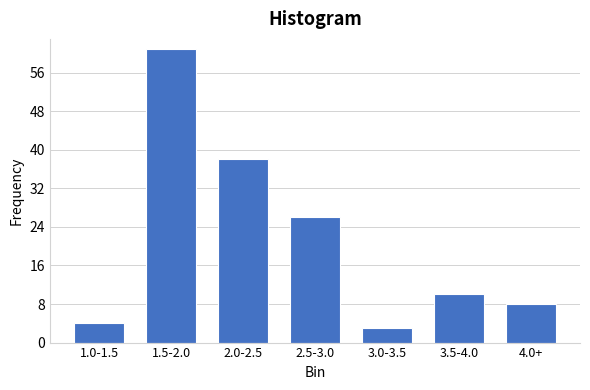

Reading right to left, what are all the values shown in this chart?

8	10	3	26	38	61	4